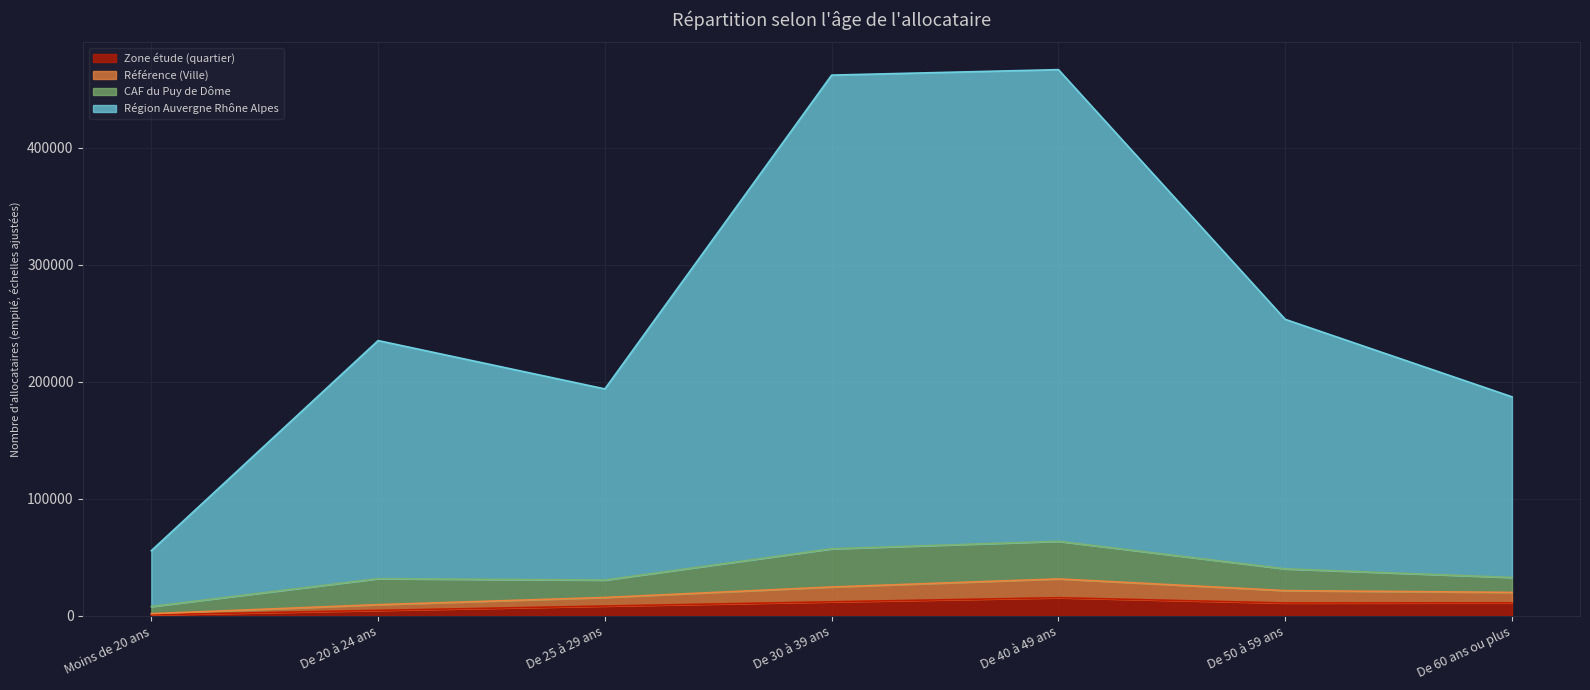

What is the spread (max minus min) of values at De 20 à 24 ans?

230402